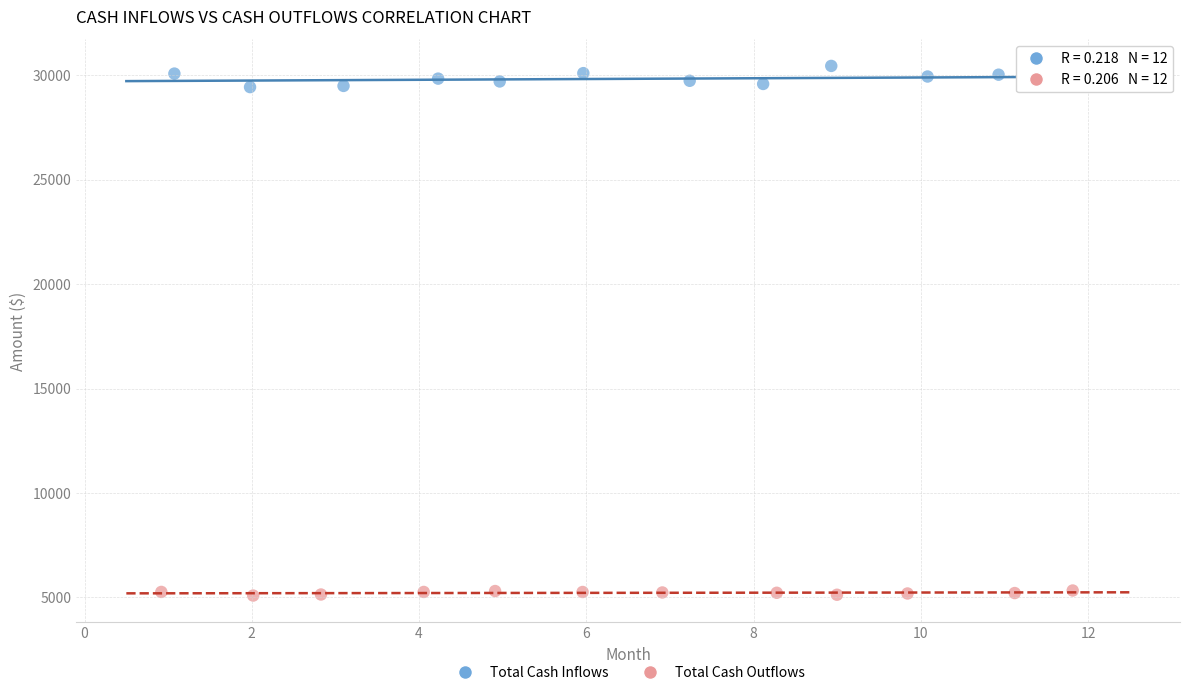

Which series contains the highest Y value?

Total Cash Inflows